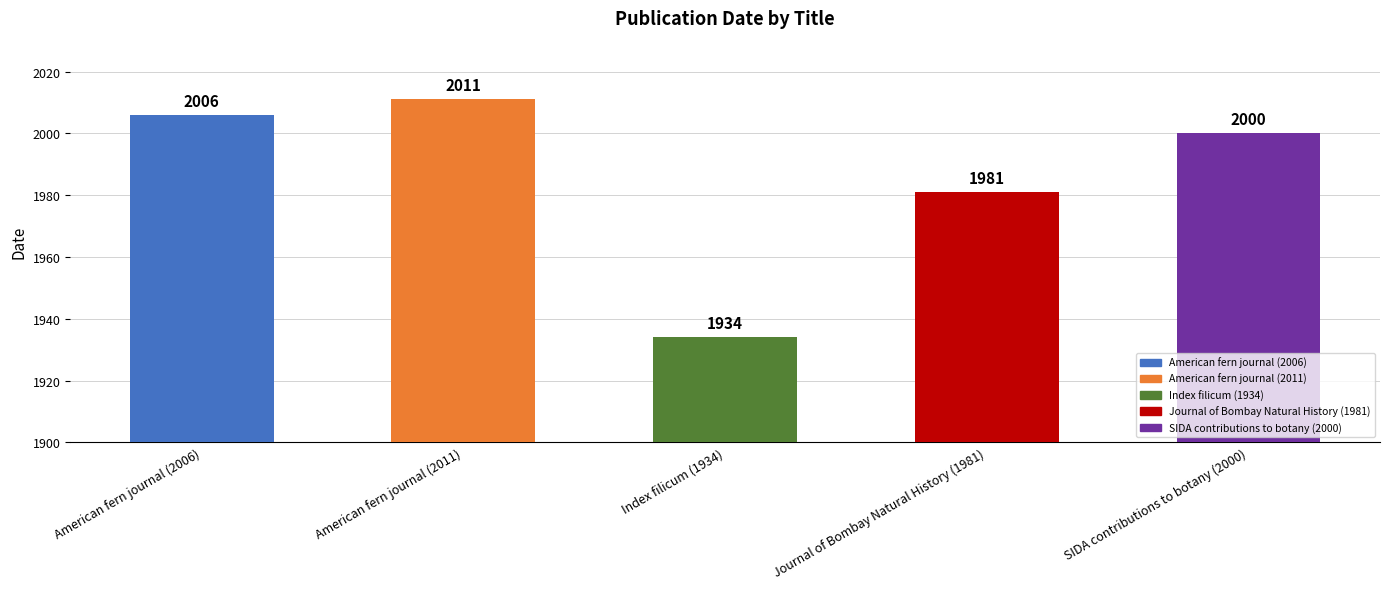

Reading right to left, list all the values displayed in this chart.

2000	1981	1934	2011	2006